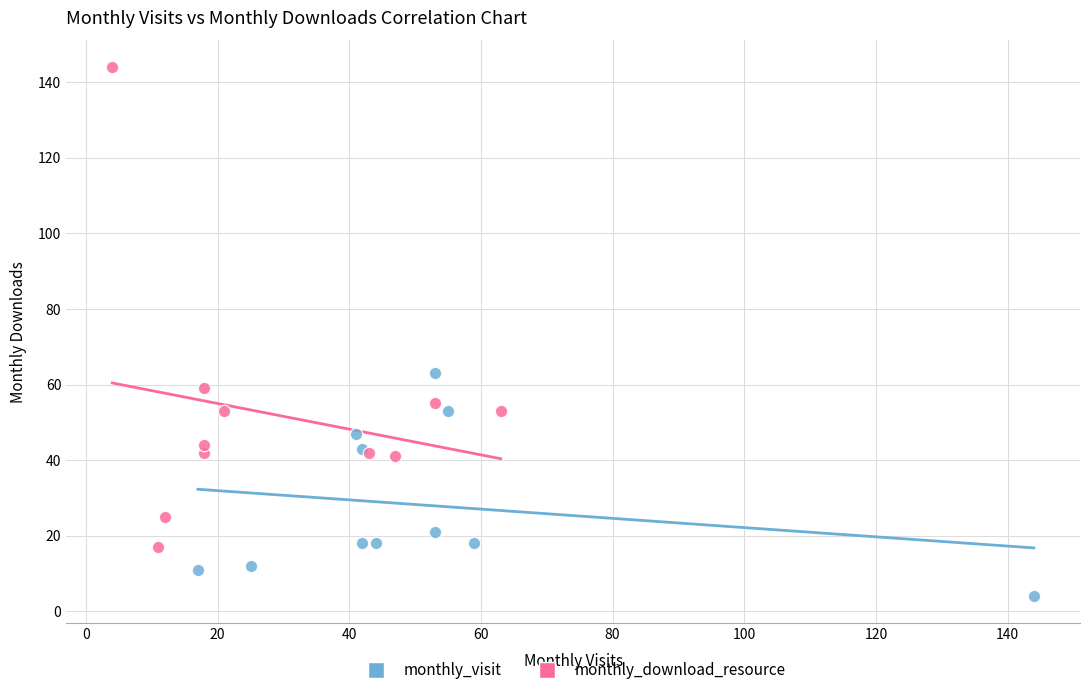

Which series reaches the minimum Y coordinate?

monthly_visit